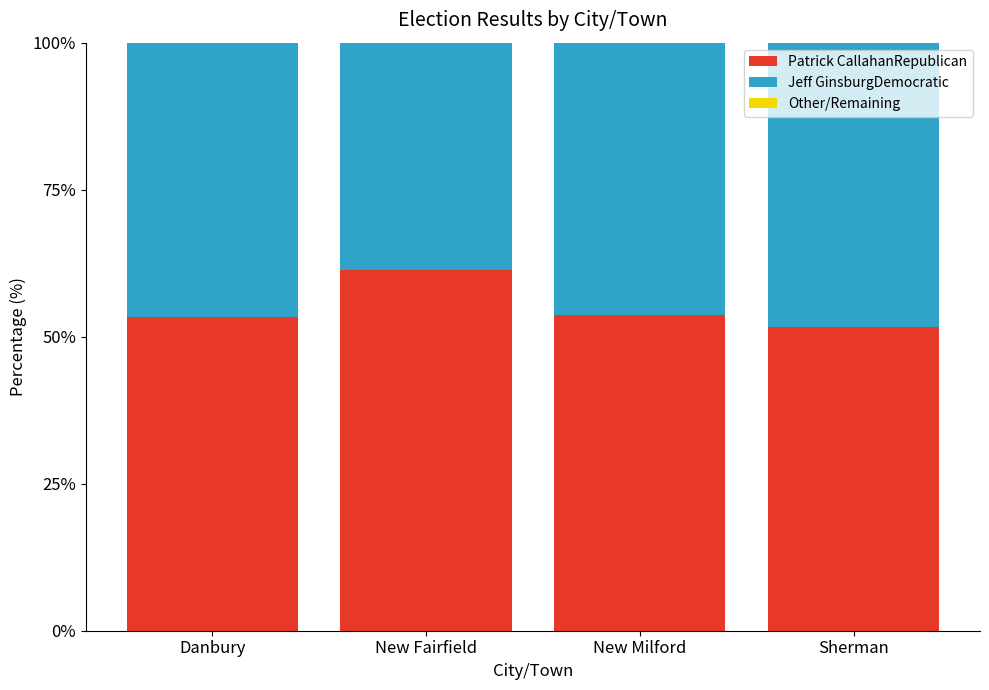

What is the difference between the second highest and minimum values in the Patrick CallahanRepublican series?

2.1